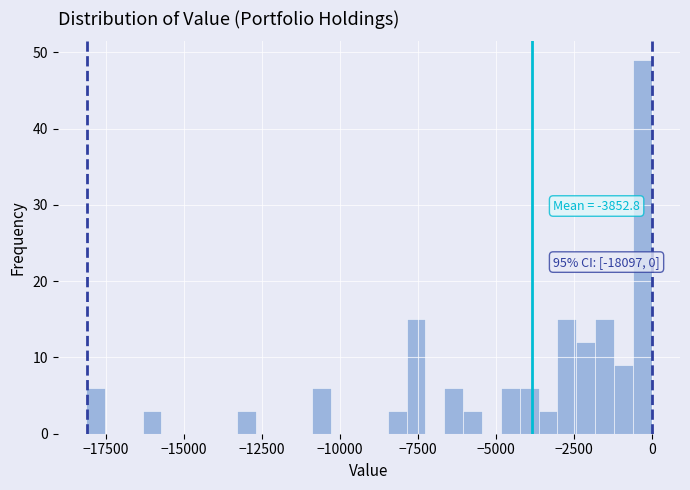

Read against the x-axis, roughly where is the centre of the tallest bar?

-500